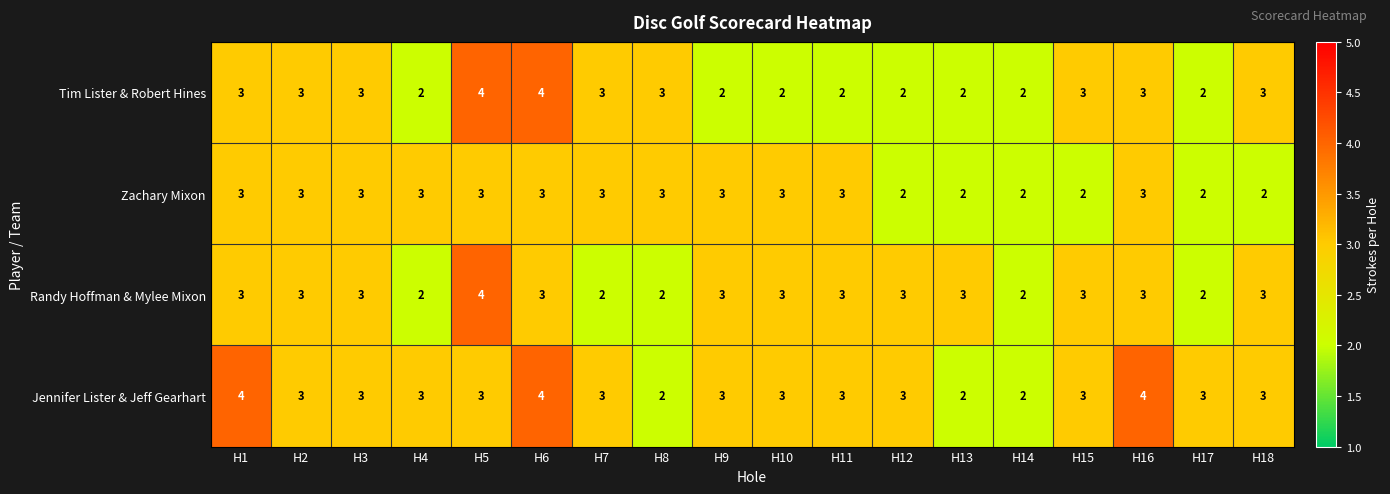

Is the value of Randy Hoffman & Mylee Mixon at H4 greater than the value of Jennifer Lister & Jeff Gearhart at H18?

No